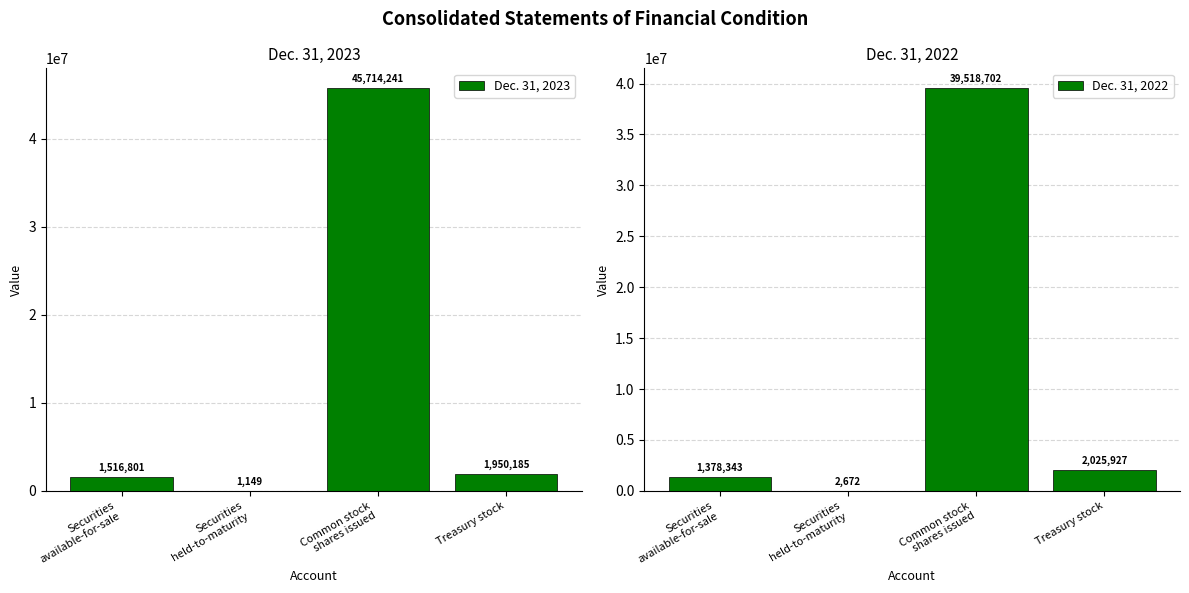

At which label does Dec. 31, 2022 first exceed 2025927?

Common stock
shares issued